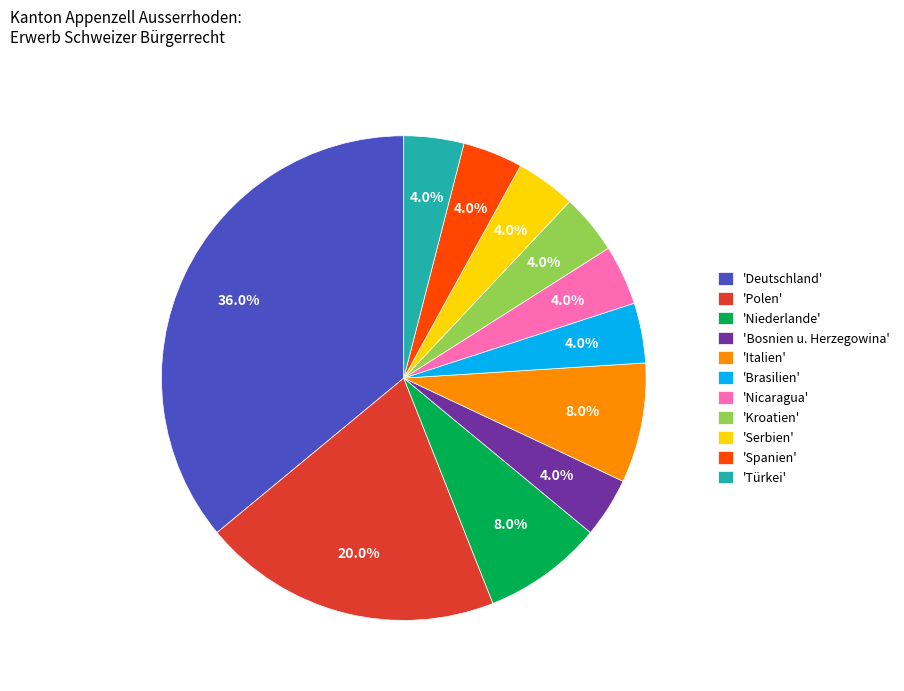

What is the largest slice in the pie chart?

'Deutschland'